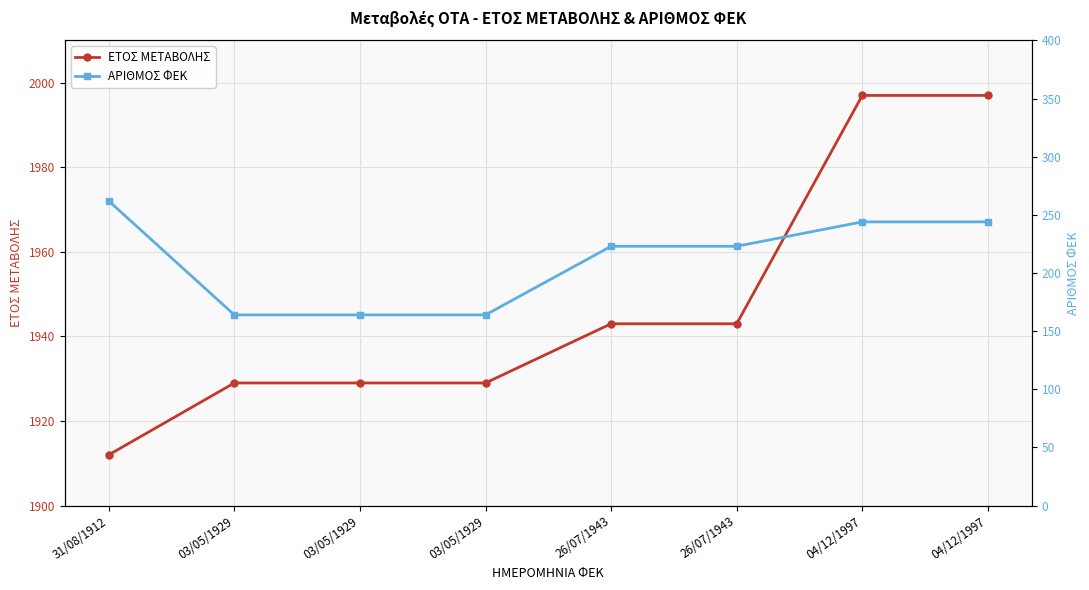

What is the maximum value for ΕΤΟΣ ΜΕΤΑΒΟΛΗΣ?

1997